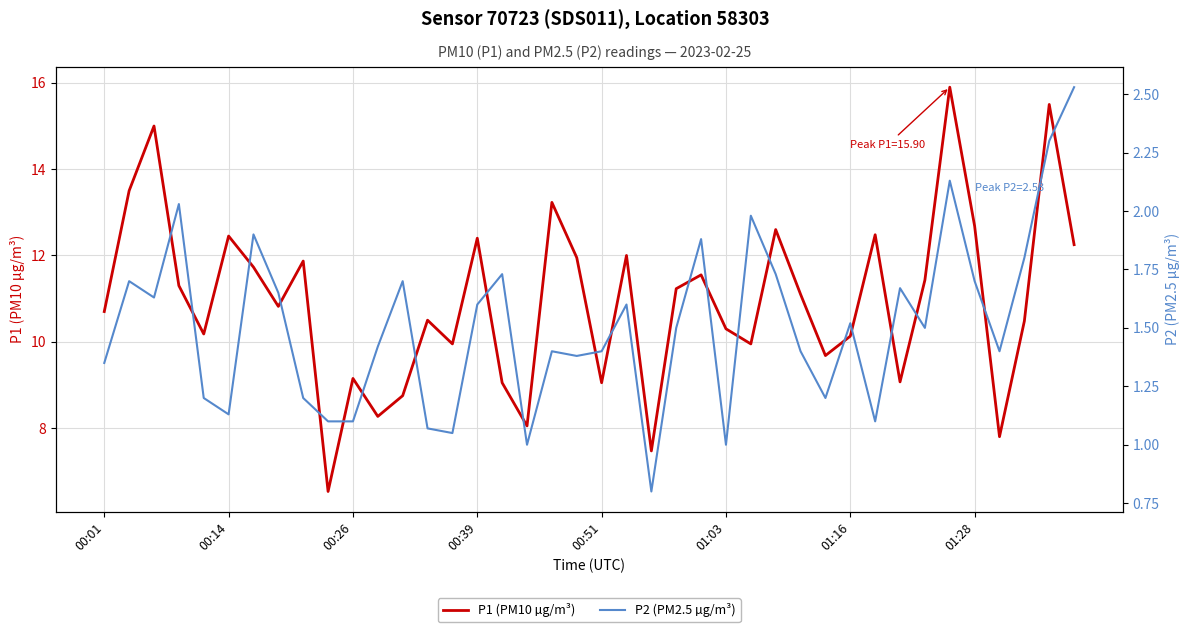

At which category does the chart reach its peak across all series?

34